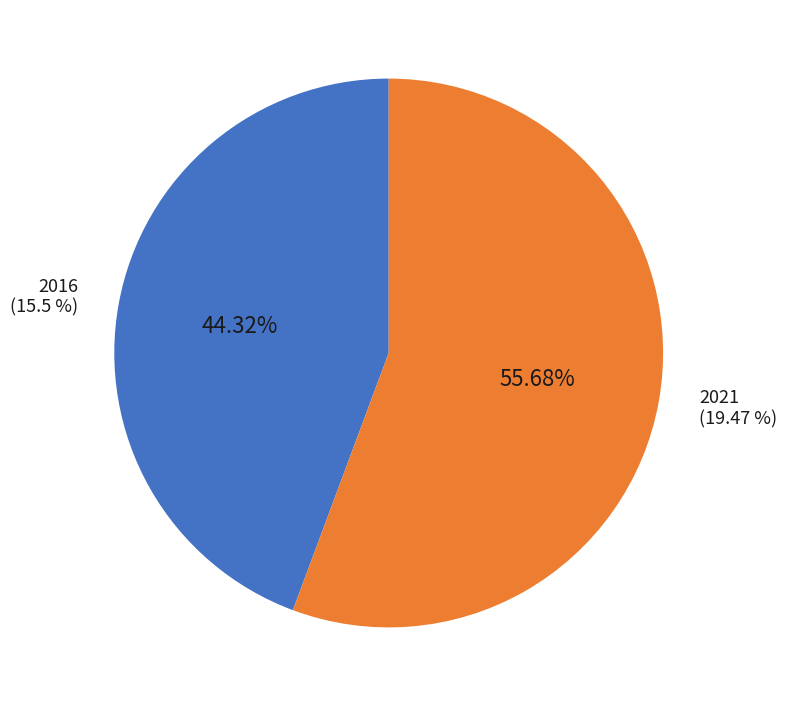

To the nearest percent, what portion does 2016 represent?

44%